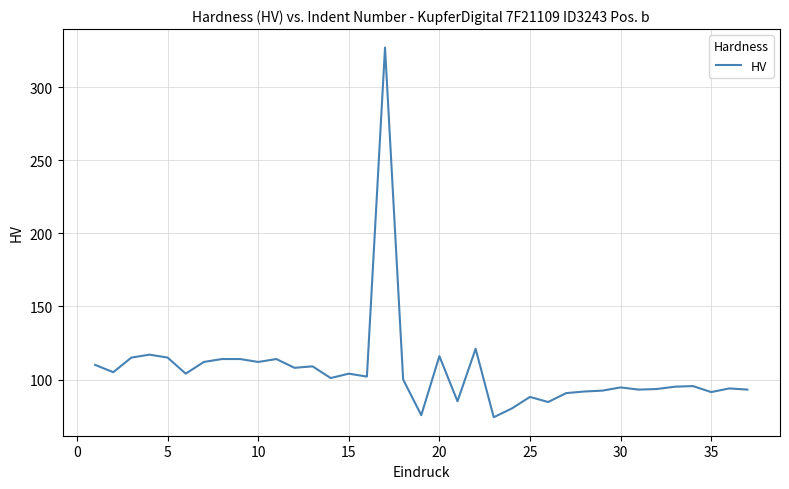

What is the minimum value shown in the chart?

74.2